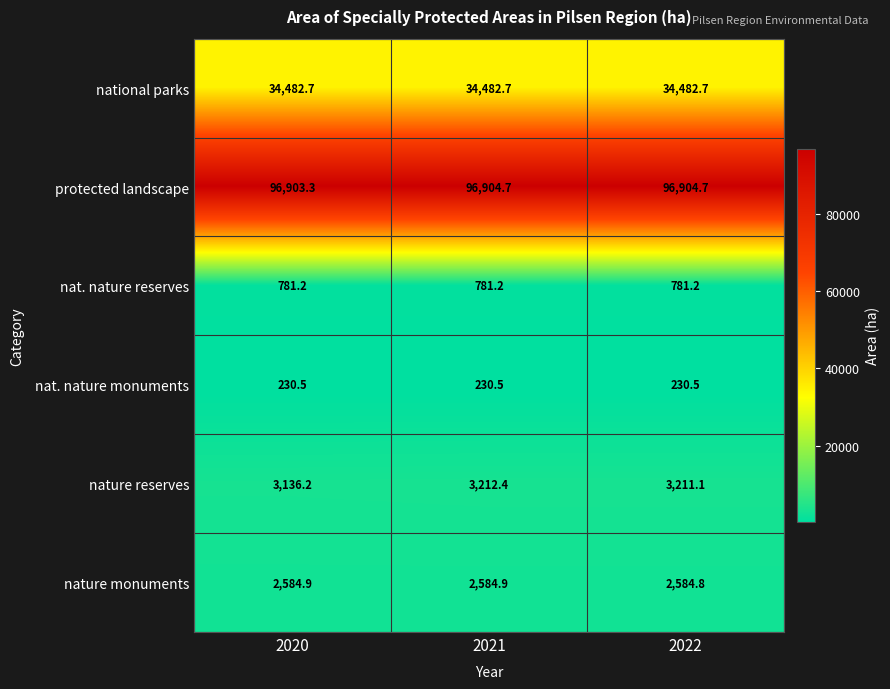

Rank the series by their maximum value, from highest to lowest.

protected landscape, national parks, nature reserves, nature monuments, nat. nature reserves, nat. nature monuments